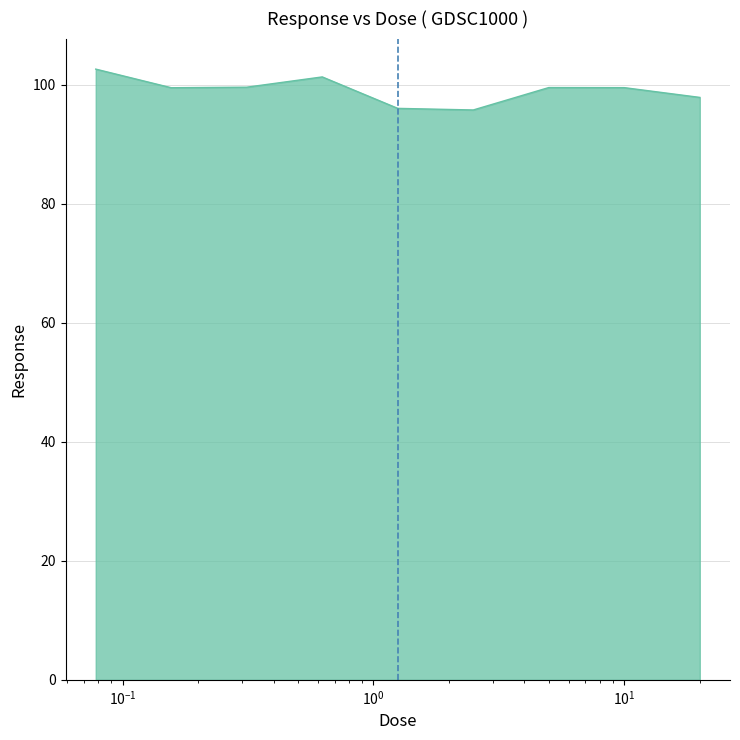

What is the difference between the maximum and minimum values?

6.9